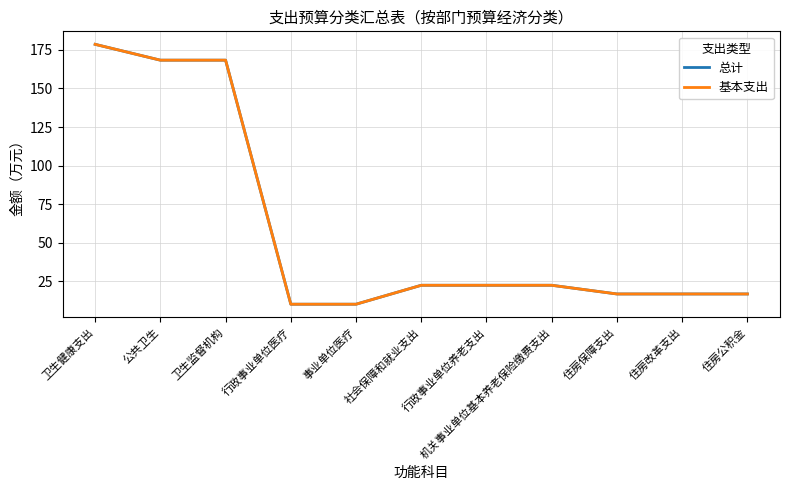

What is the approximate value of 总计 at 住房改革支出?

16.9